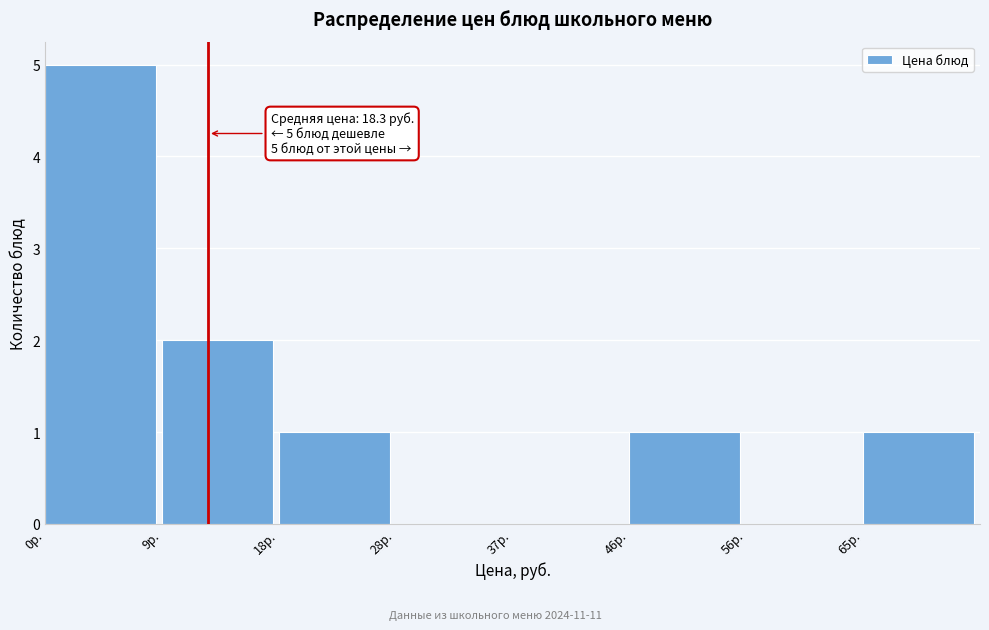

Reading left to right, transcribe all the data shown in this chart.

0р.=5	9р.=2	18р.=1	28р.=0	37р.=0	46р.=1	56р.=0	65р.=1